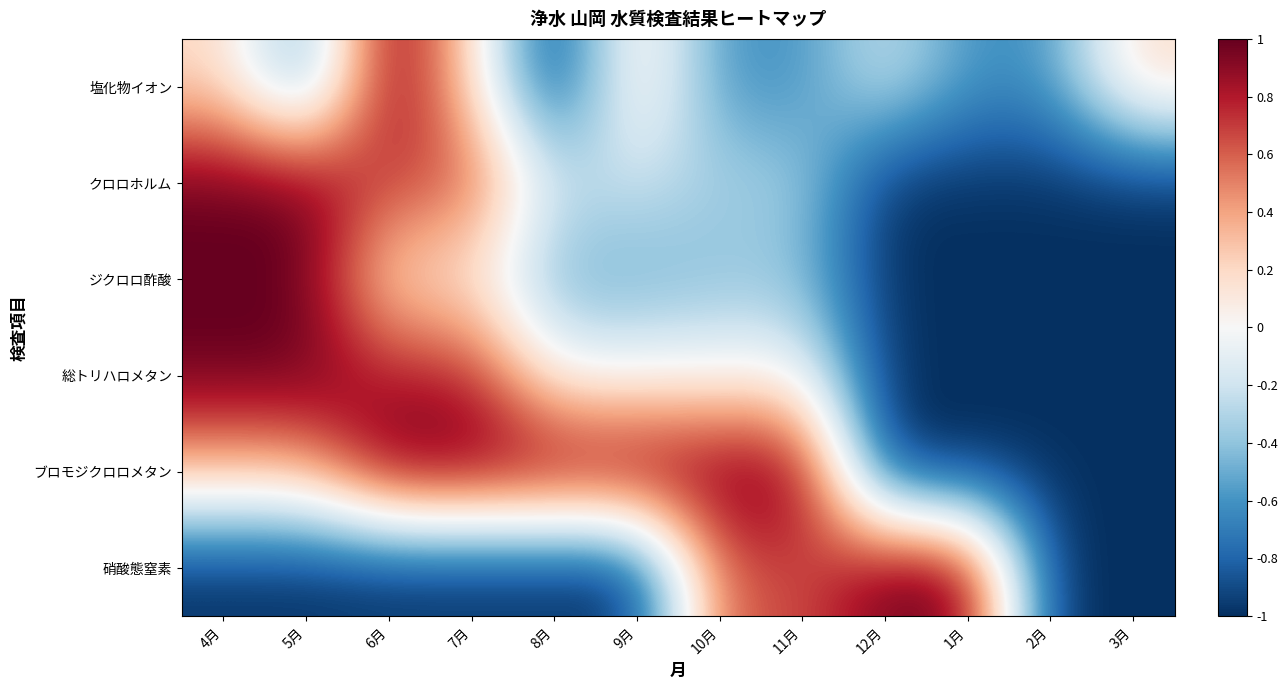

What is the smallest value displayed?

-1.0